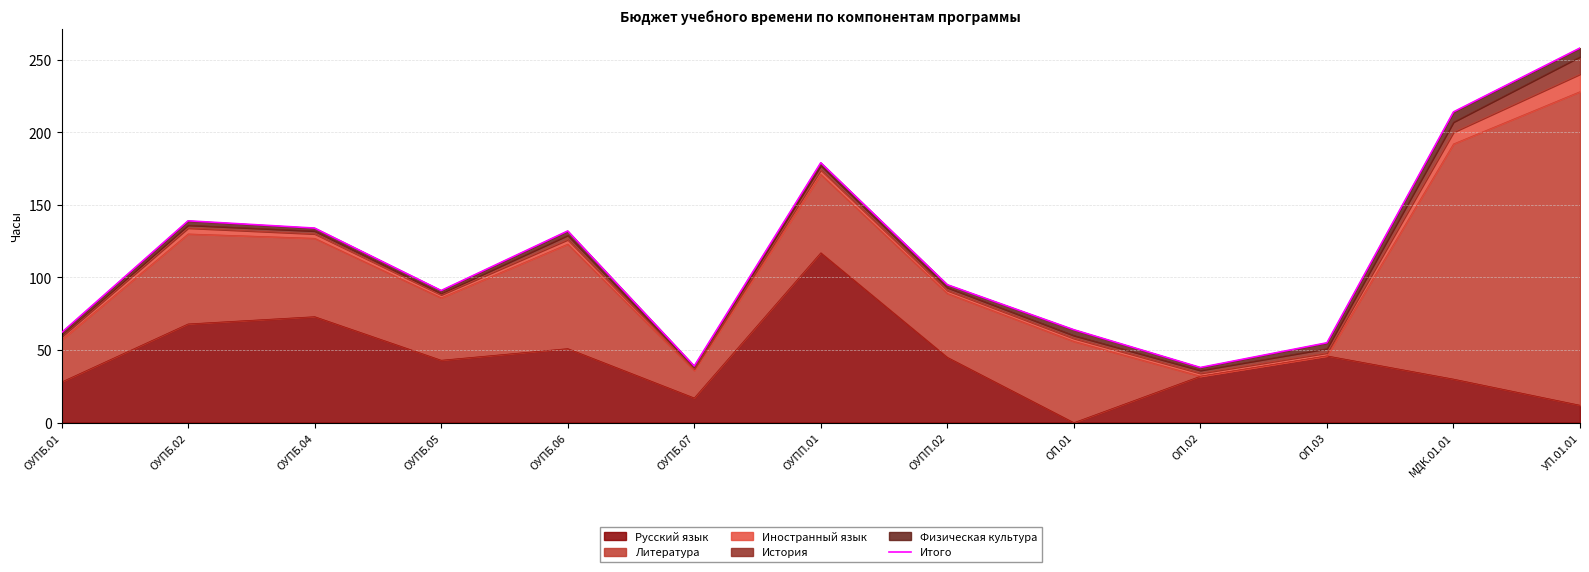

What is the greatest value displayed?

258